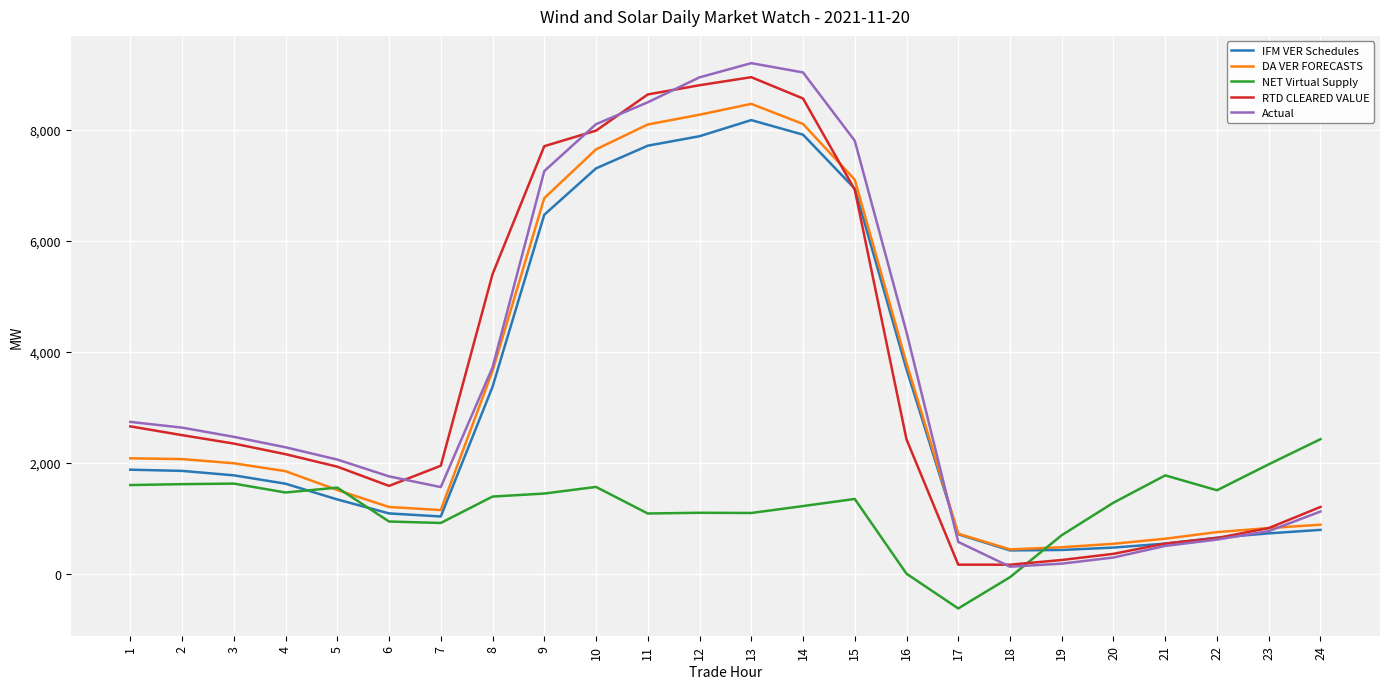

Is it true that RTD CLEARED VALUE equals 2427.3 at 16?

True